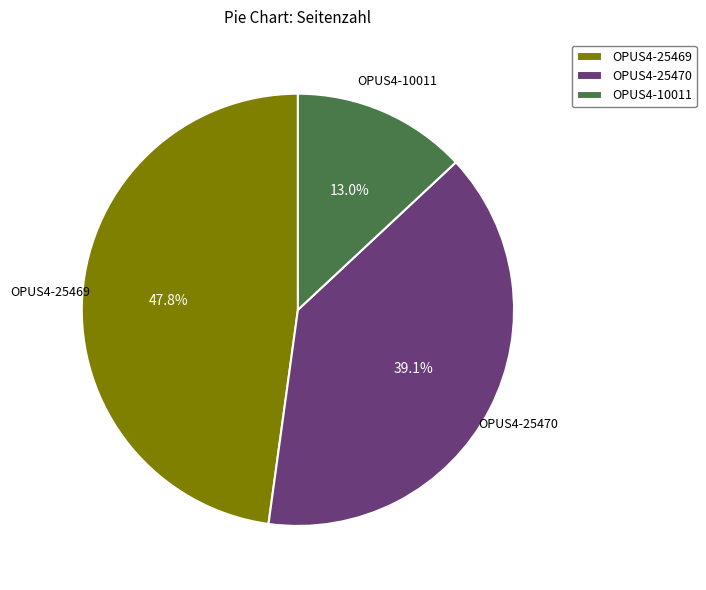

What is the smallest slice in the pie chart?

OPUS4-10011